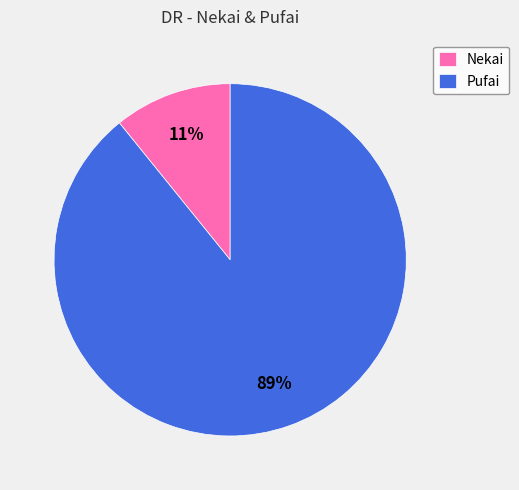

To the nearest percent, what is the difference between the largest and smallest slice percentages?

78%